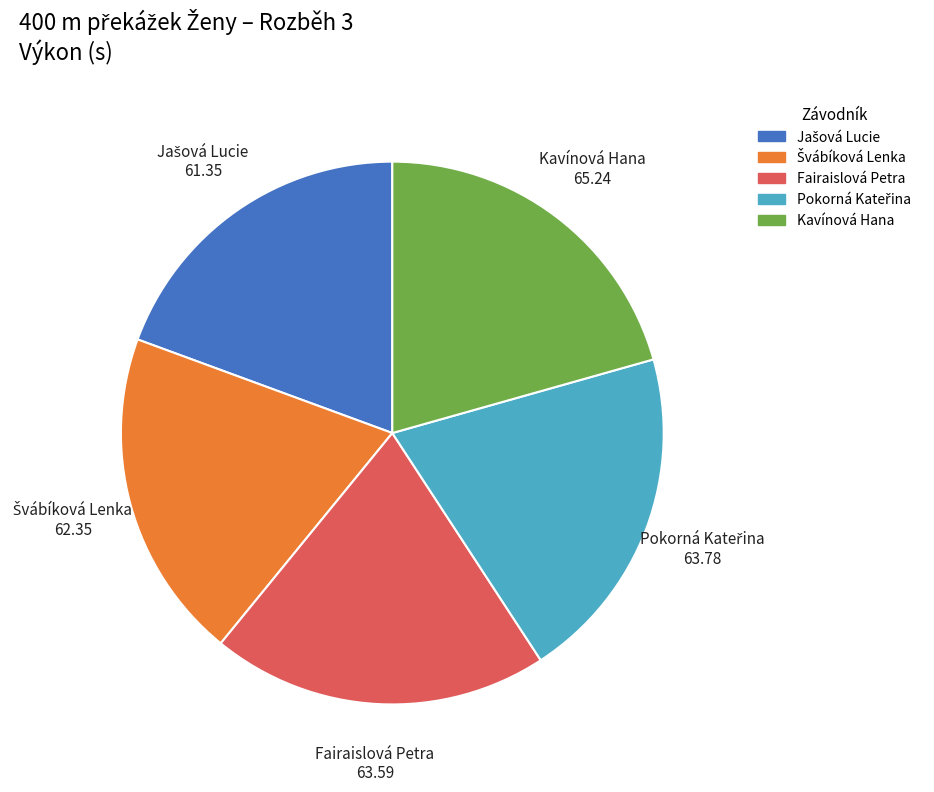

Is there a majority slice in this chart?

No